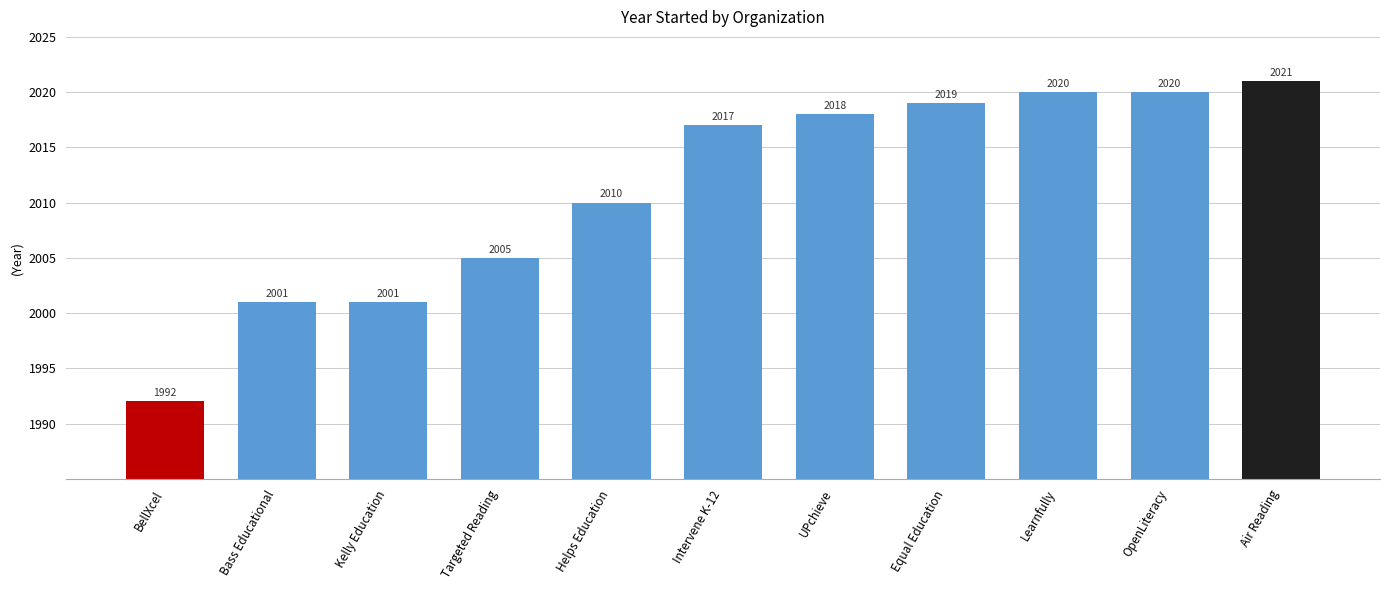

Reading right to left, what are all the values shown in this chart?

2021	2020	2020	2019	2018	2017	2010	2005	2001	2001	1992